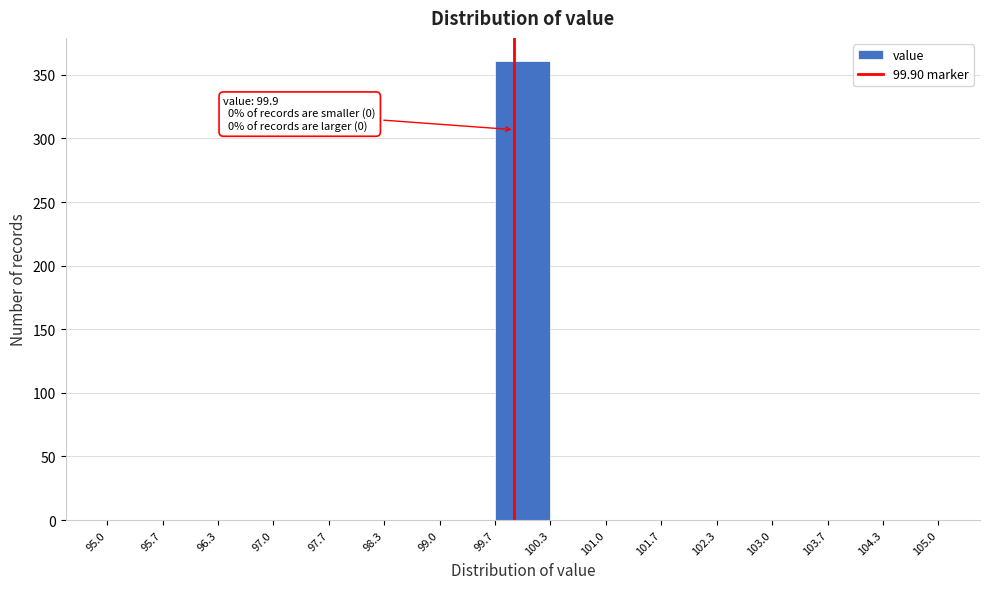

Over which range of the x-axis is the bar tallest?

99.7 to 100.3